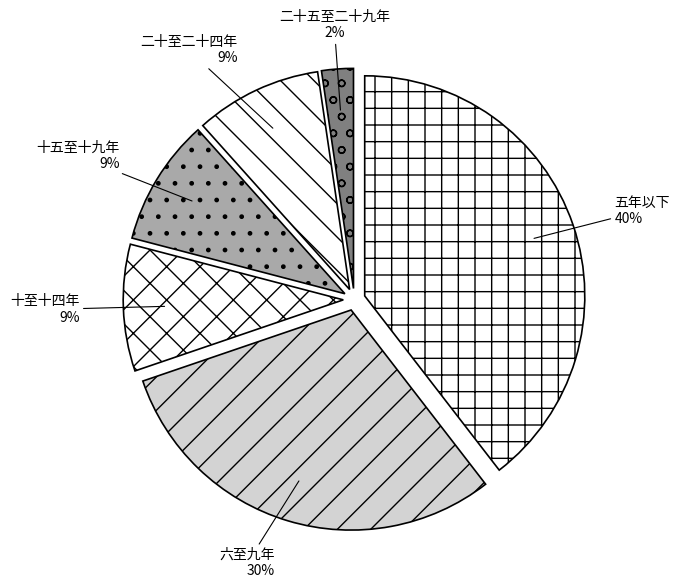

Is it true that 二十至二十四年 is 3% of the pie?

False